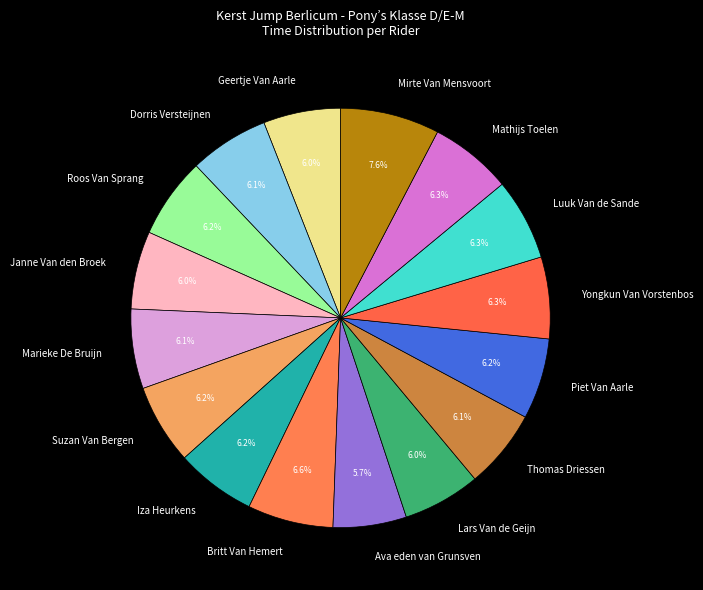

What percentage is the Mathijs Toelen slice, to the nearest percent?

6%